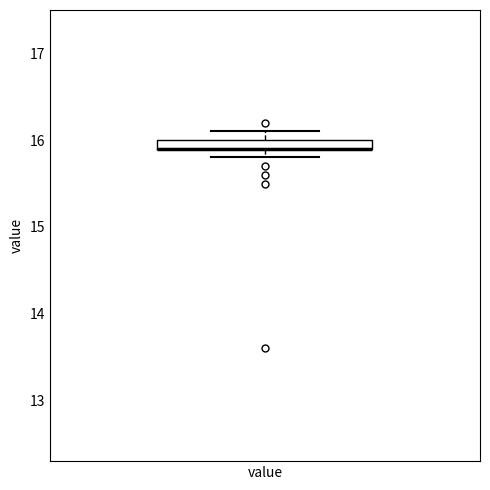

Where is the upper edge of the box for value on the y-axis? The values are not printed on the chart, so give them approximately, as read against the axis.

16.0